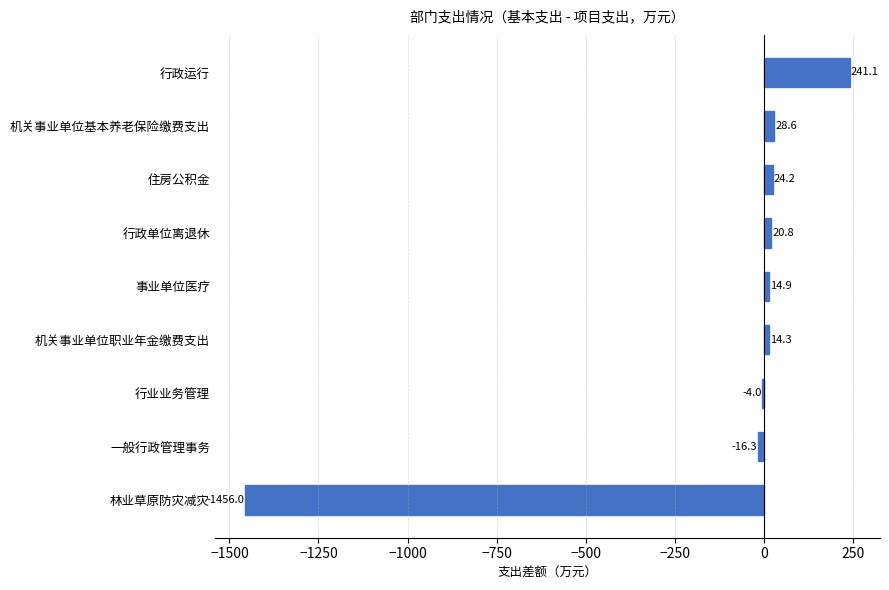

Which label corresponds to the largest value in the chart?

行政运行